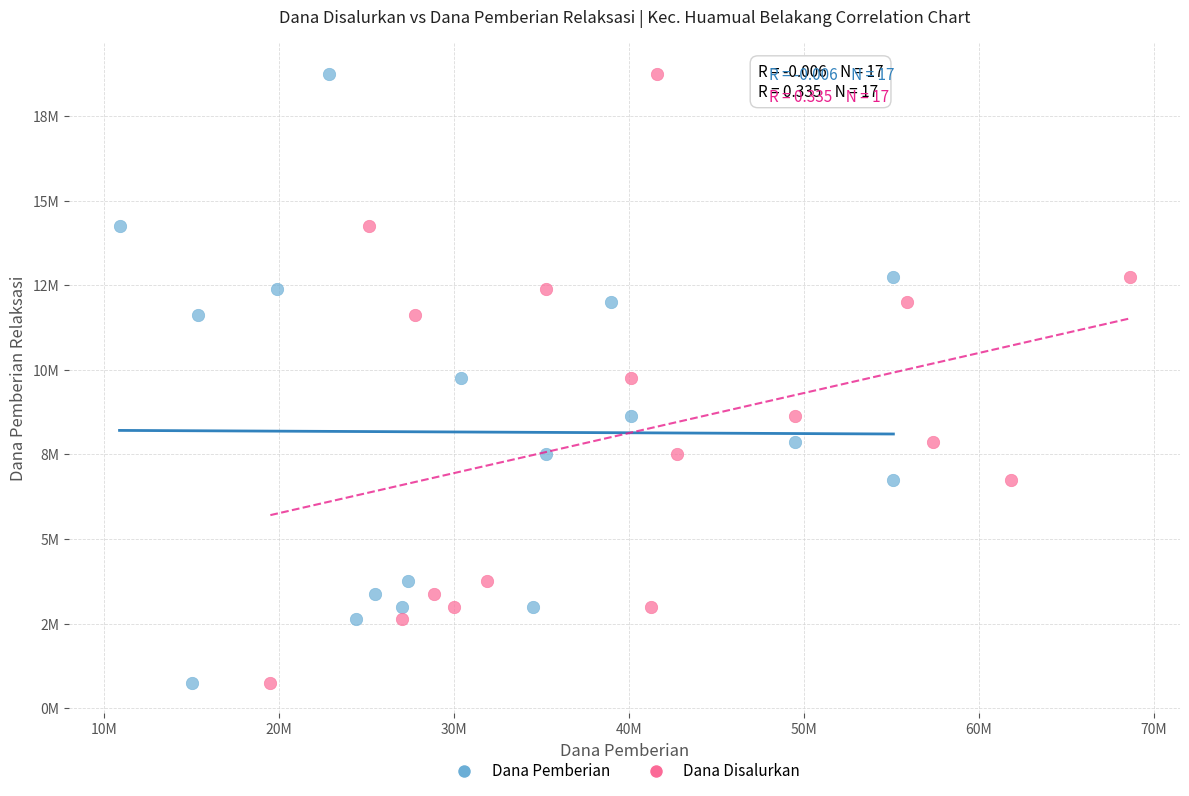

What are all the series names shown in the legend?

Dana Pemberian, Dana Disalurkan